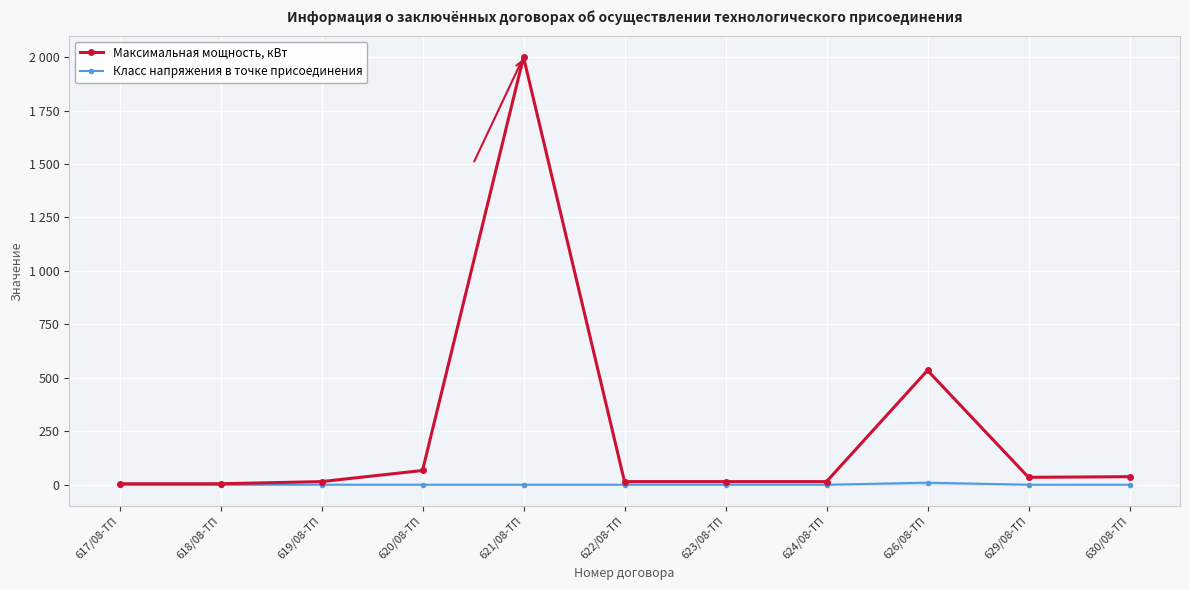

True or false: Класс напряжения в точке присоединения and Максимальная мощность, кВт cross at least once.

False